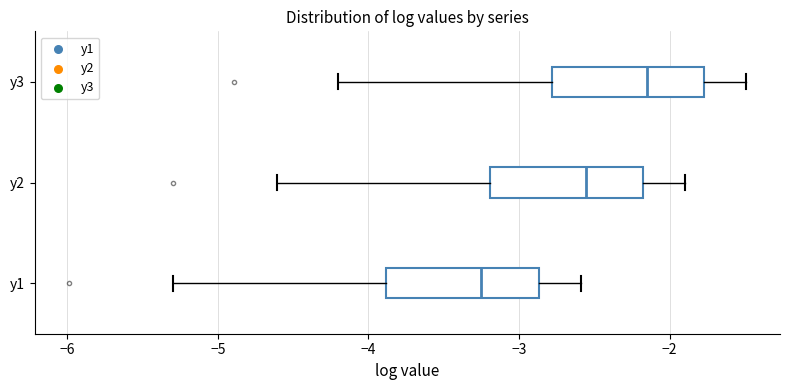

Reading bottom to top, read every box against the x-axis: the position of its median line, the range the box covers, and the ends of its whiskers. The values are not printed on the chart, so give them approximately, as read against the axis.

y1: median -3.3, box -3.9 to -2.9, whiskers -5.3 to -2.6
y2: median -2.6, box -3.2 to -2.2, whiskers -4.6 to -1.9
y3: median -2.2, box -2.8 to -1.8, whiskers -4.2 to -1.5